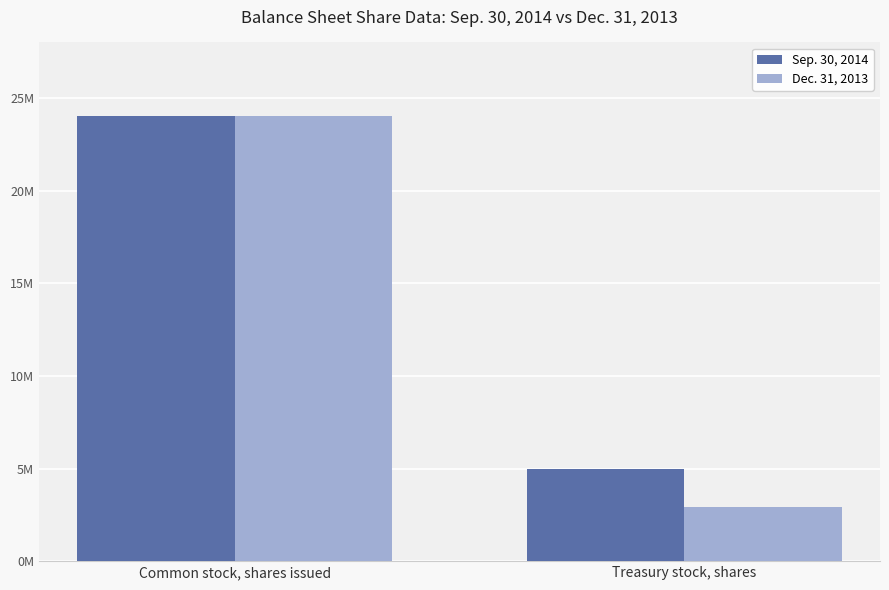

Reading left to right, extract all data points from this chart.

Sep. 30, 2014: 24030815	4983388
Dec. 31, 2013: 24007581	2923640